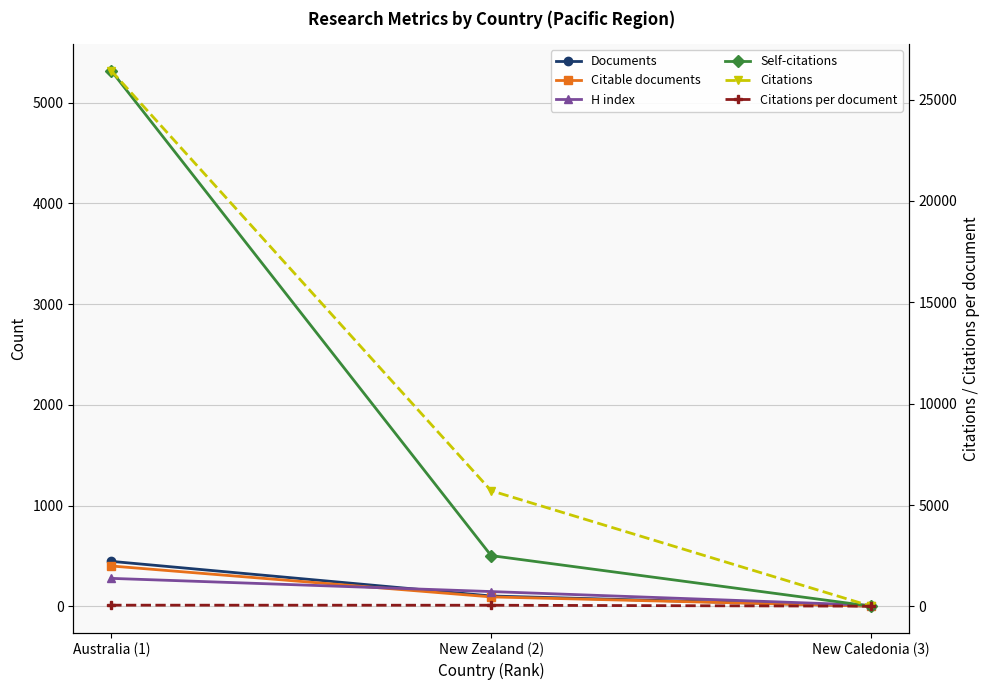

What position from the right is Australia (1)?

3